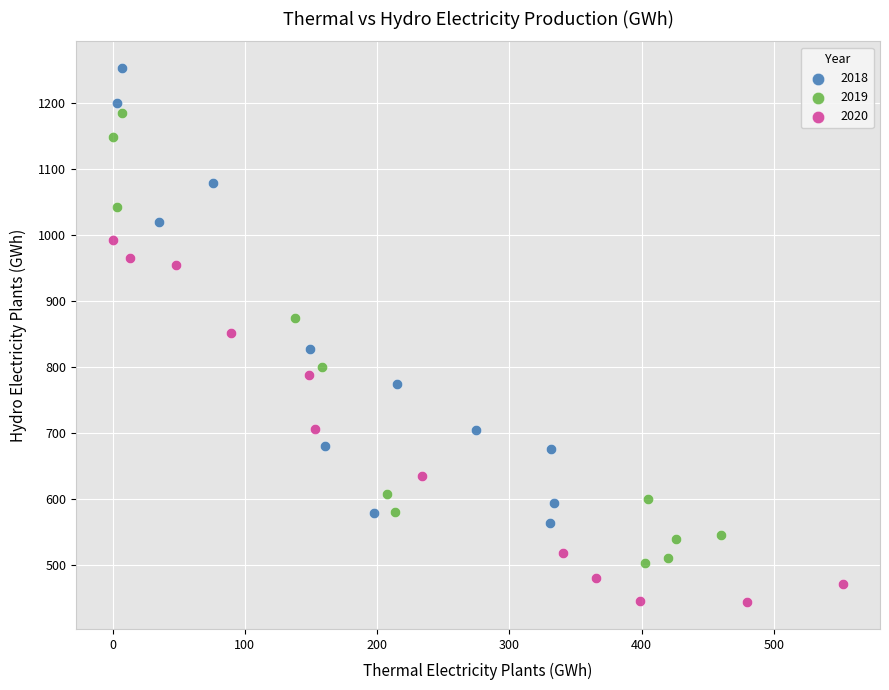

Which series reaches the maximum Y coordinate?

2018